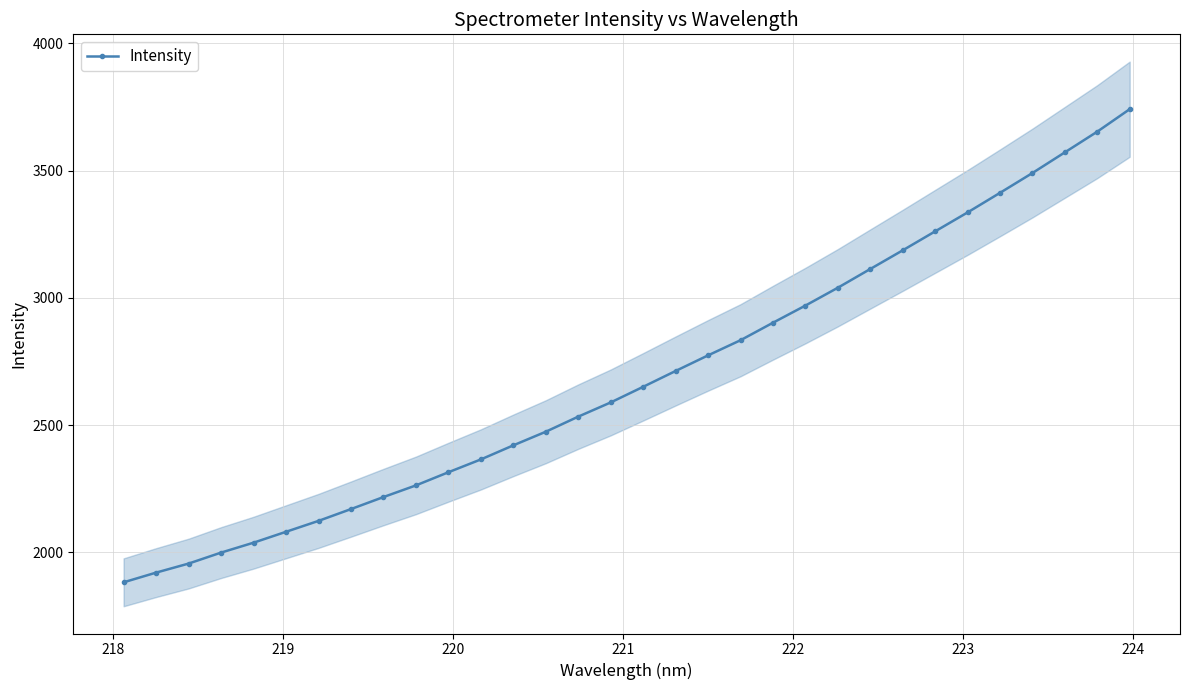

What is the difference between the maximum and minimum values?

1859.0